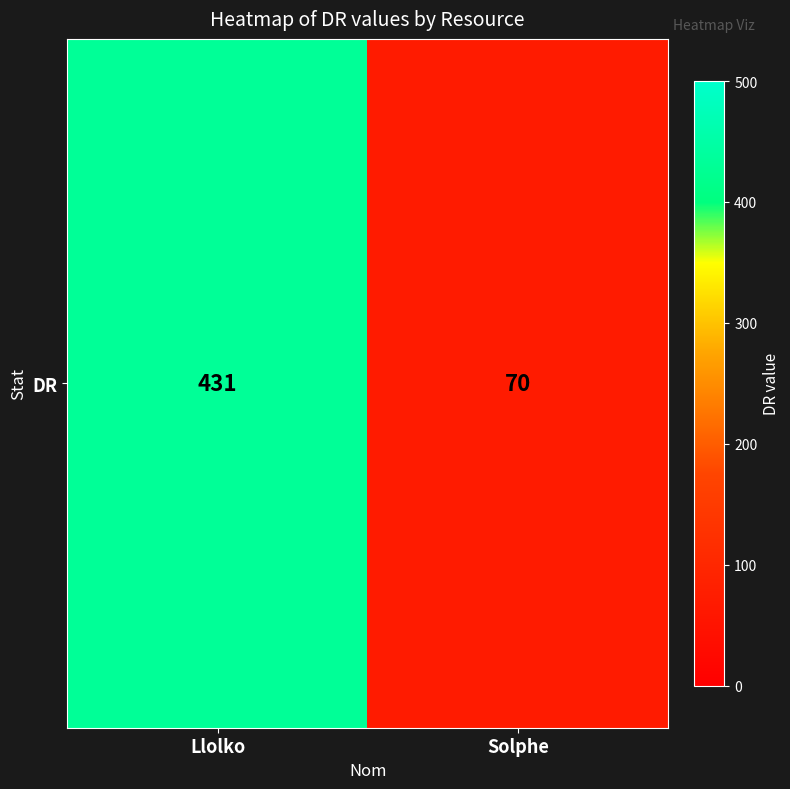

What is the smallest value displayed?

70